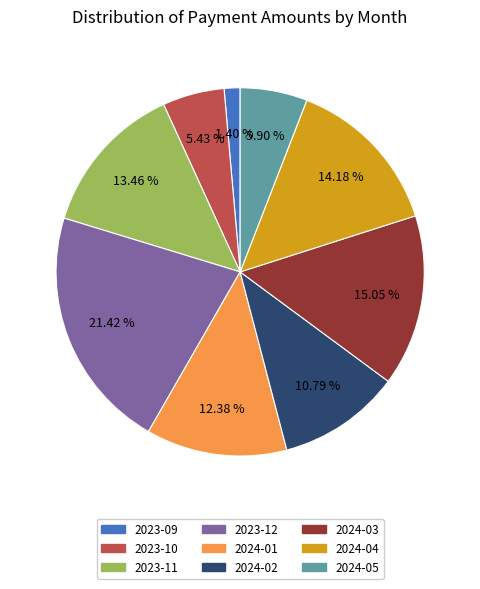

Is there a majority slice in this chart?

No